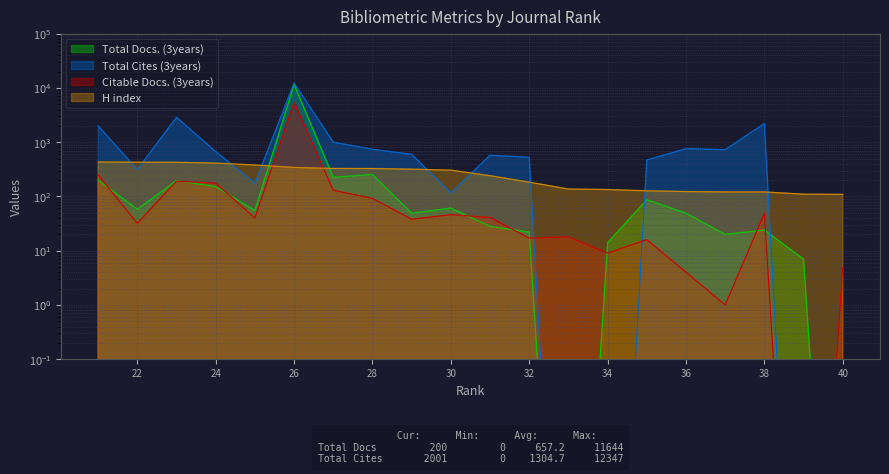

Rank the series at 26 from lowest to highest value.

H index, Citable Docs. (3years), Total Docs. (3years), Total Cites (3years)